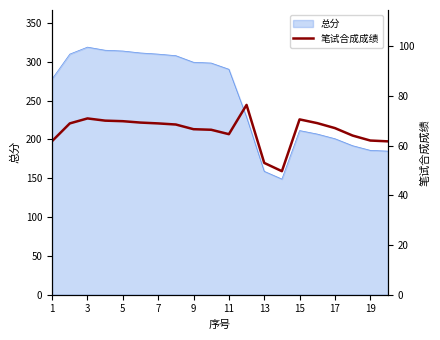

The 总分 series shows 449.2 at 9. True or false?

False